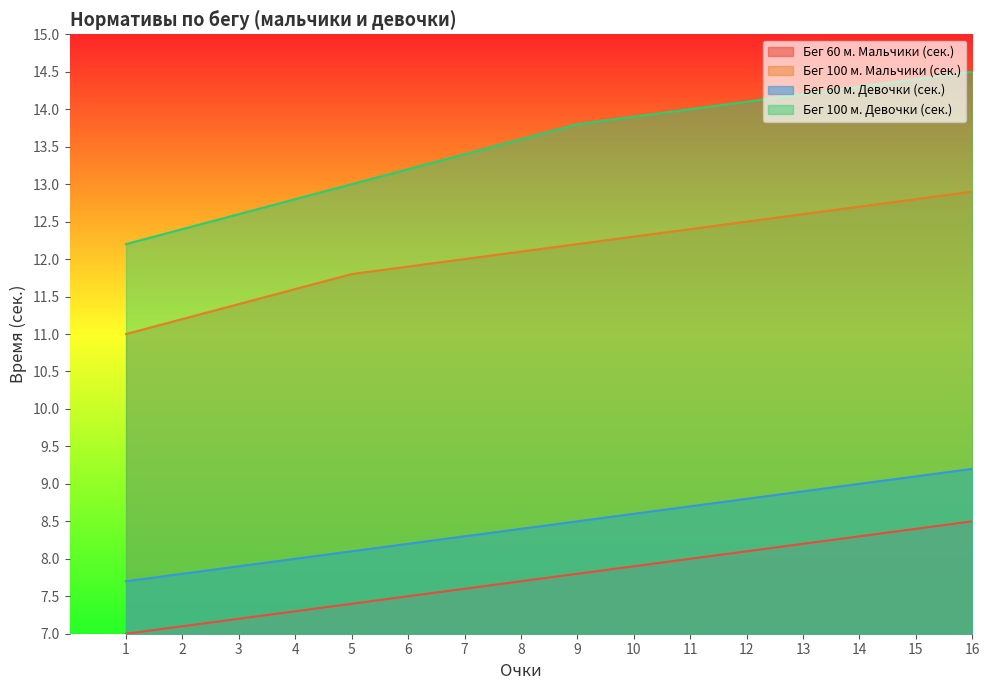

Which category has the lowest value in the Бег 100 м. Девочки (сек.) series?

1